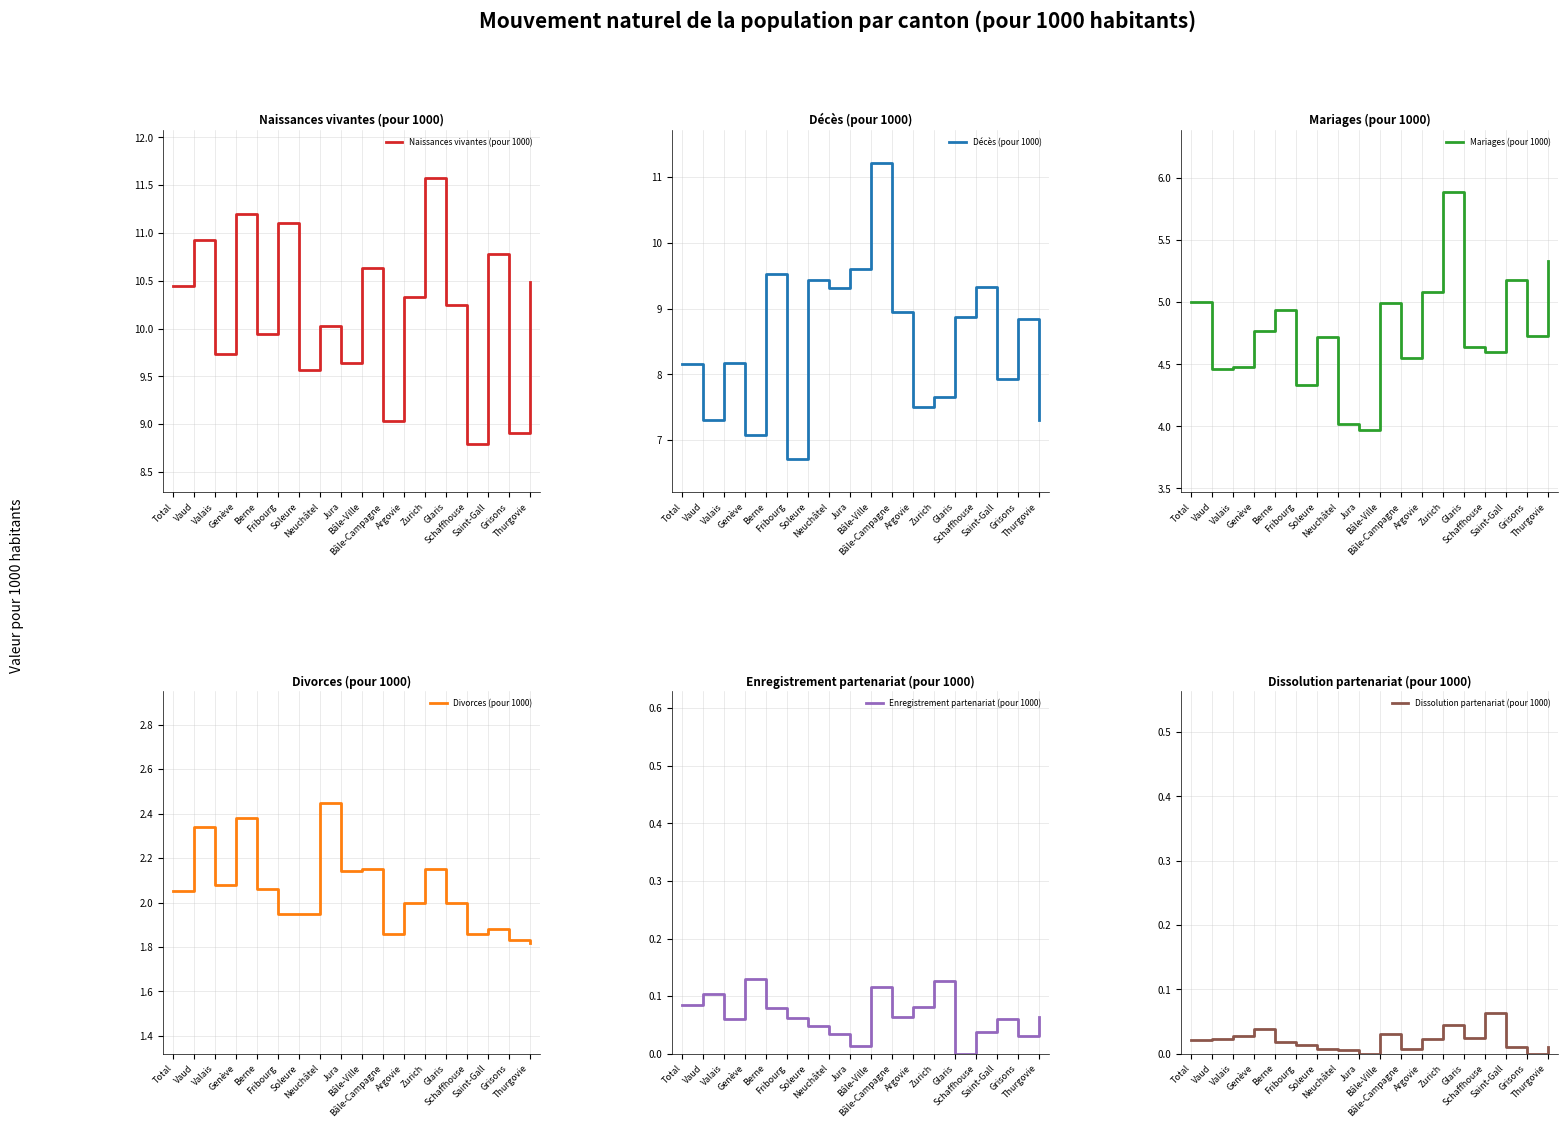

Rank the series by their maximum value, from lowest to highest.

Dissolution partenariat (pour 1000), Enregistrement partenariat (pour 1000), Divorces (pour 1000), Mariages (pour 1000), Décès (pour 1000), Naissances vivantes (pour 1000)